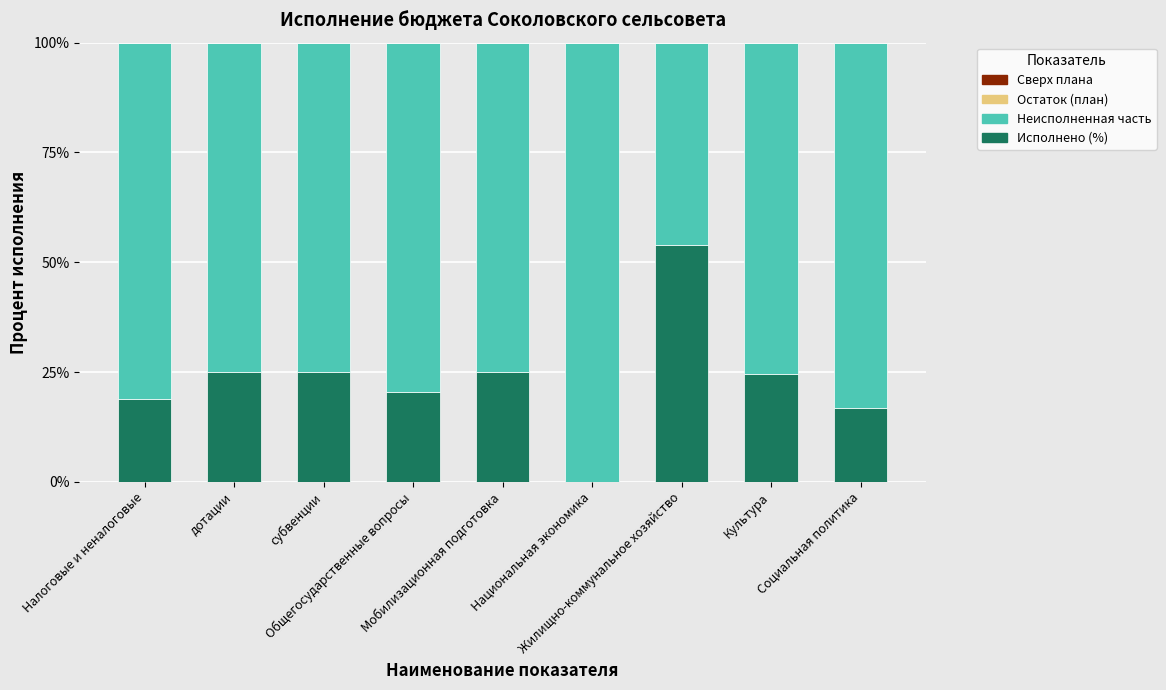

Does the chart contain stacked bars?

Yes